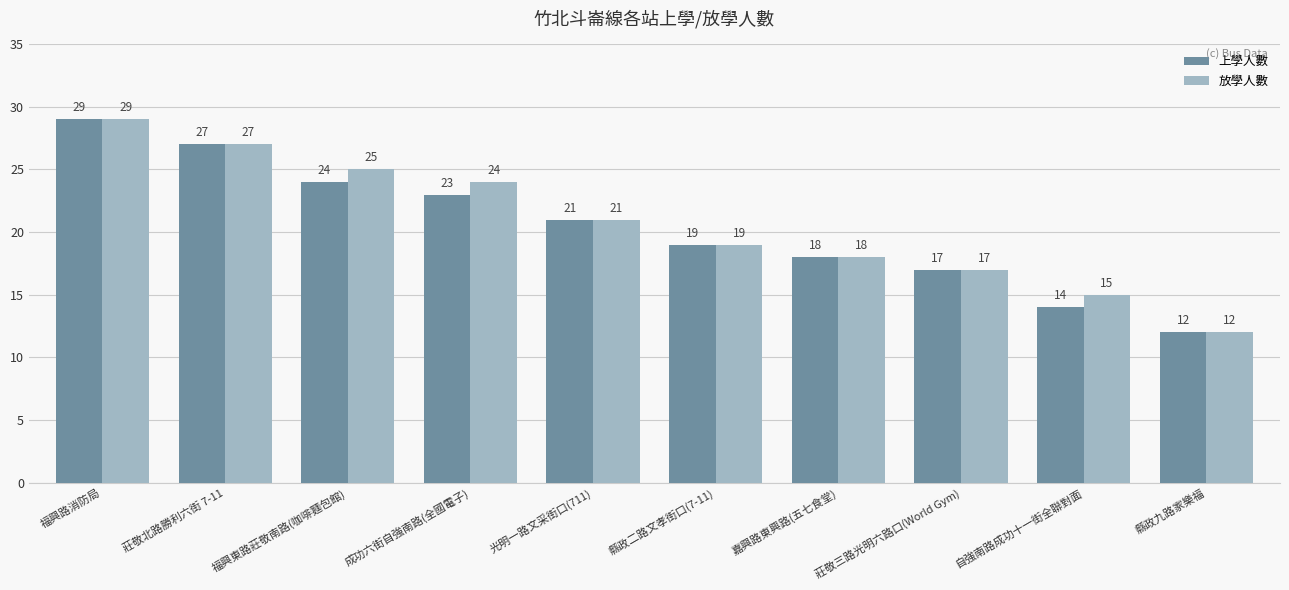

What is the total value across all series at 嘉興路東興路(五七食堂)?

36